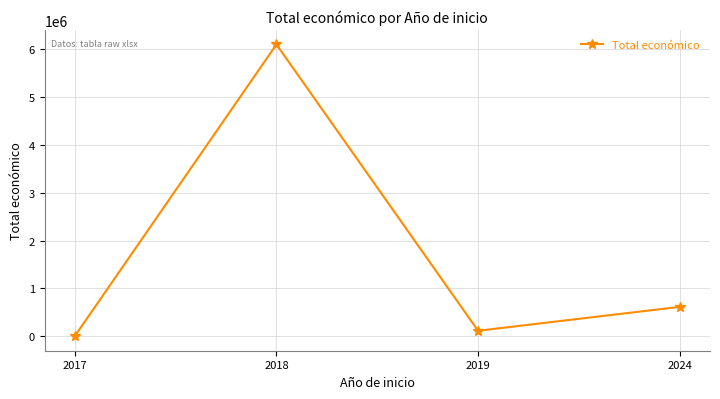

What is the difference between the second highest and minimum values?

611535.0